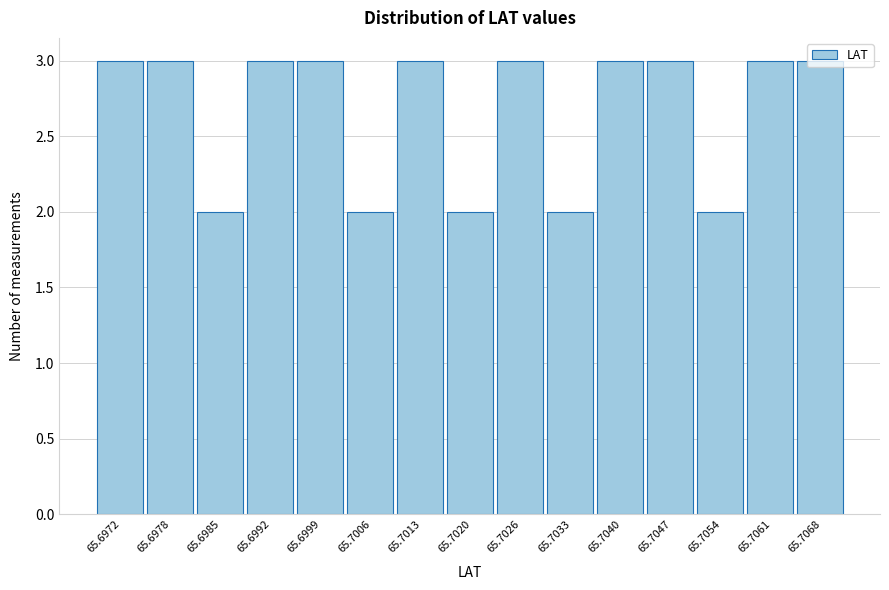

What is the greatest value displayed?

3